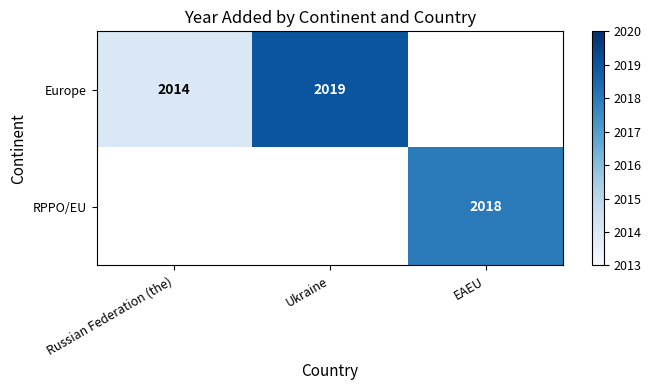

What is the maximum value shown in the chart?

2019.0